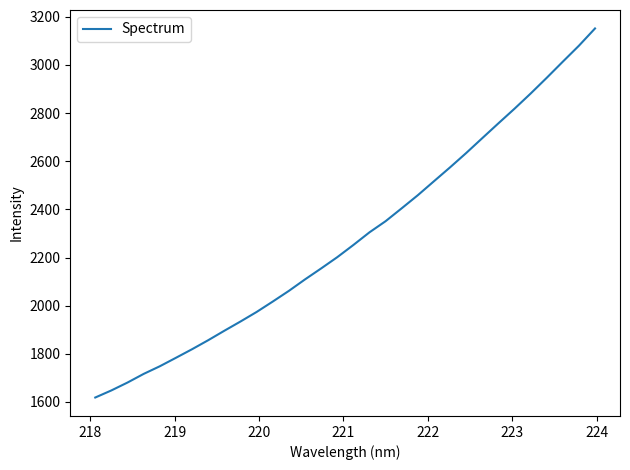

True or false: the data has more than 1 interior local peaks.

False